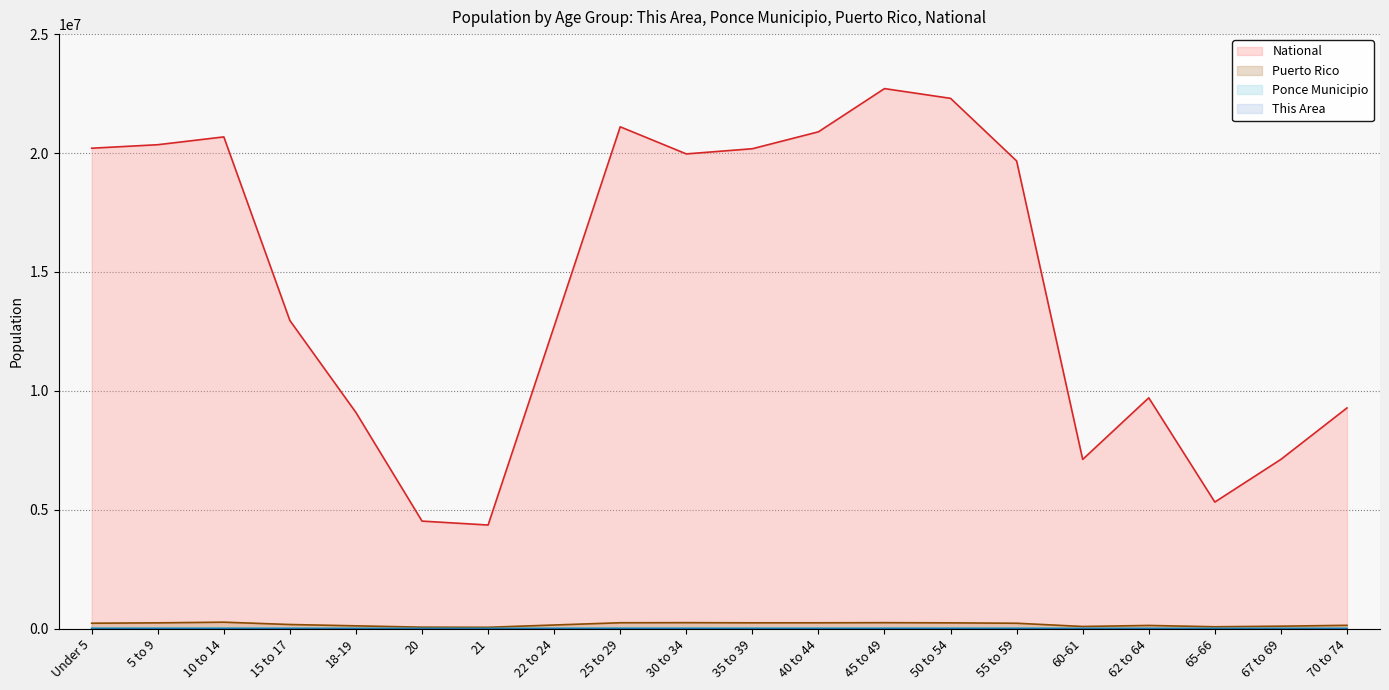

Is it true that Puerto Rico (line) equals 149541 at 22 to 24?

True